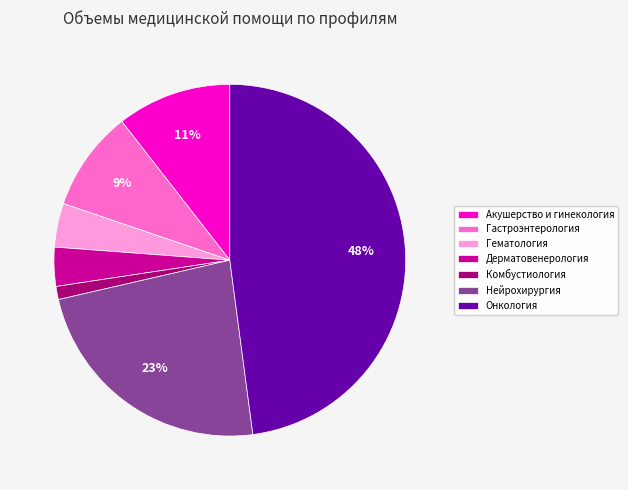

Count the number of slices in the pie.

7